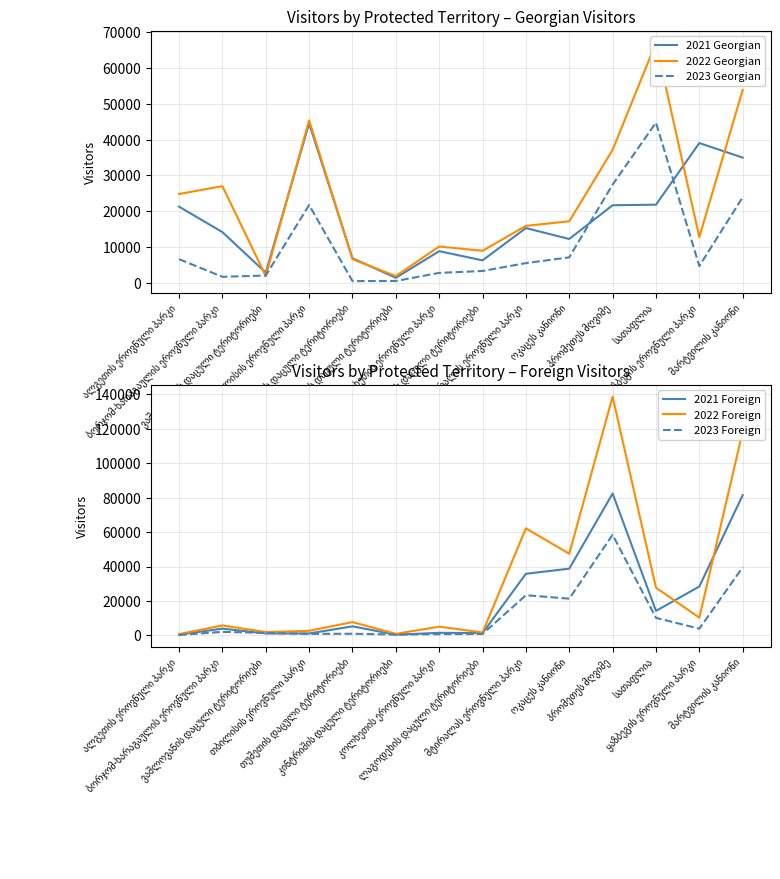

At which category does 2021 Foreign reach its first local peak?

ბორჯომ-ხარაგაულის ეროვნული პარკი